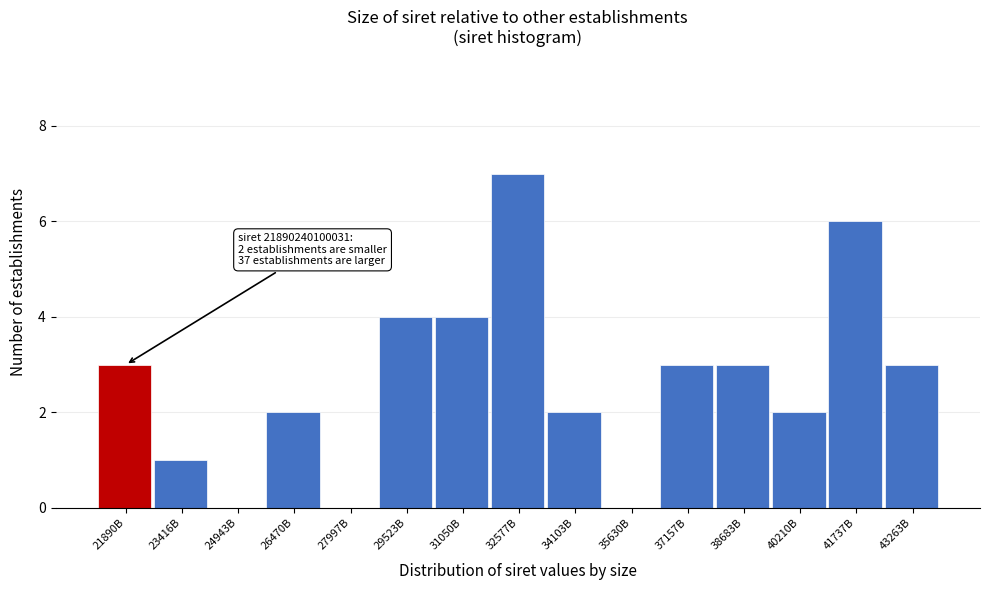

Reading left to right, transcribe all the data shown in this chart.

21890B=3	23416B=1	24943B=0	26470B=2	27997B=0	29523B=4	31050B=4	32577B=7	34103B=2	35630B=0	37157B=3	38683B=3	40210B=2	41737B=6	43263B=3